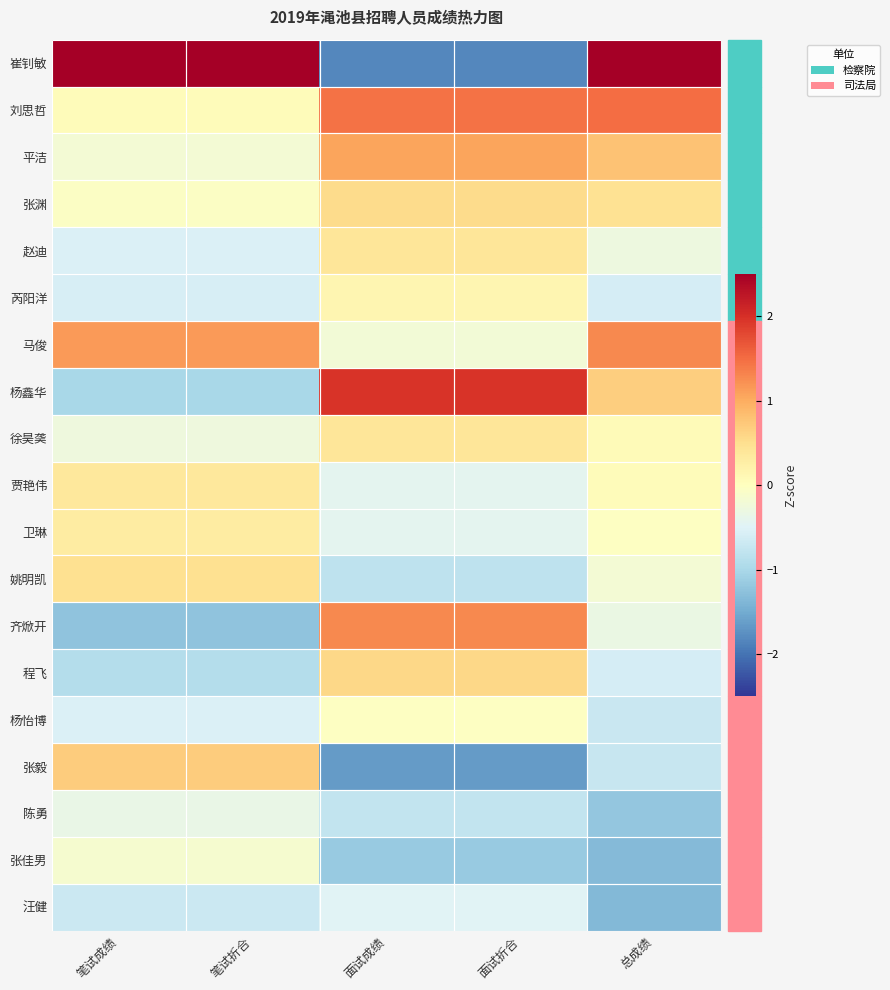

Reading left to right, what are all the values shown in this chart?

崔钊敏: 笔试成绩=3.4	笔试折合=3.4	面试成绩=-1.8	面试折合=-1.8	总成绩=2.6
刘思哲: 笔试成绩=0.0	笔试折合=0.0	面试成绩=1.4	面试折合=1.4	总成绩=1.5
平洁: 笔试成绩=-0.2	笔试折合=-0.2	面试成绩=1.1	面试折合=1.1	总成绩=0.8
张渊: 笔试成绩=-0.1	笔试折合=-0.1	面试成绩=0.5	面试折合=0.5	总成绩=0.5
赵迪: 笔试成绩=-0.5	笔试折合=-0.5	面试成绩=0.4	面试折合=0.4	总成绩=-0.3
芮阳洋: 笔试成绩=-0.6	笔试折合=-0.6	面试成绩=0.1	面试折合=0.1	总成绩=-0.6
马俊: 笔试成绩=1.1	笔试折合=1.1	面试成绩=-0.2	面试折合=-0.2	总成绩=1.3
杨鑫华: 笔试成绩=-1.0	笔试折合=-1.0	面试成绩=2.0	面试折合=2.0	总成绩=0.7
徐昊䶮: 笔试成绩=-0.3	笔试折合=-0.3	面试成绩=0.4	面试折合=0.4	总成绩=0.1
贾艳伟: 笔试成绩=0.4	笔试折合=0.4	面试成绩=-0.4	面试折合=-0.4	总成绩=0.0
卫琳: 笔试成绩=0.3	笔试折合=0.3	面试成绩=-0.4	面试折合=-0.4	总成绩=-0.0
姚明凯: 笔试成绩=0.5	笔试折合=0.5	面试成绩=-0.8	面试折合=-0.8	总成绩=-0.2
齐焮开: 笔试成绩=-1.2	笔试折合=-1.2	面试成绩=1.3	面试折合=1.3	总成绩=-0.3
程飞: 笔试成绩=-0.9	笔试折合=-0.9	面试成绩=0.6	面试折合=0.6	总成绩=-0.6
杨怡博: 笔试成绩=-0.5	笔试折合=-0.5	面试成绩=-0.0	面试折合=-0.0	总成绩=-0.7
张毅: 笔试成绩=0.7	笔试折合=0.7	面试成绩=-1.6	面试折合=-1.6	总成绩=-0.7
陈勇: 笔试成绩=-0.3	笔试折合=-0.3	面试成绩=-0.8	面试折合=-0.8	总成绩=-1.2
张佳男: 笔试成绩=-0.1	笔试折合=-0.1	面试成绩=-1.2	面试折合=-1.2	总成绩=-1.3
汪健: 笔试成绩=-0.7	笔试折合=-0.7	面试成绩=-0.5	面试折合=-0.5	总成绩=-1.4